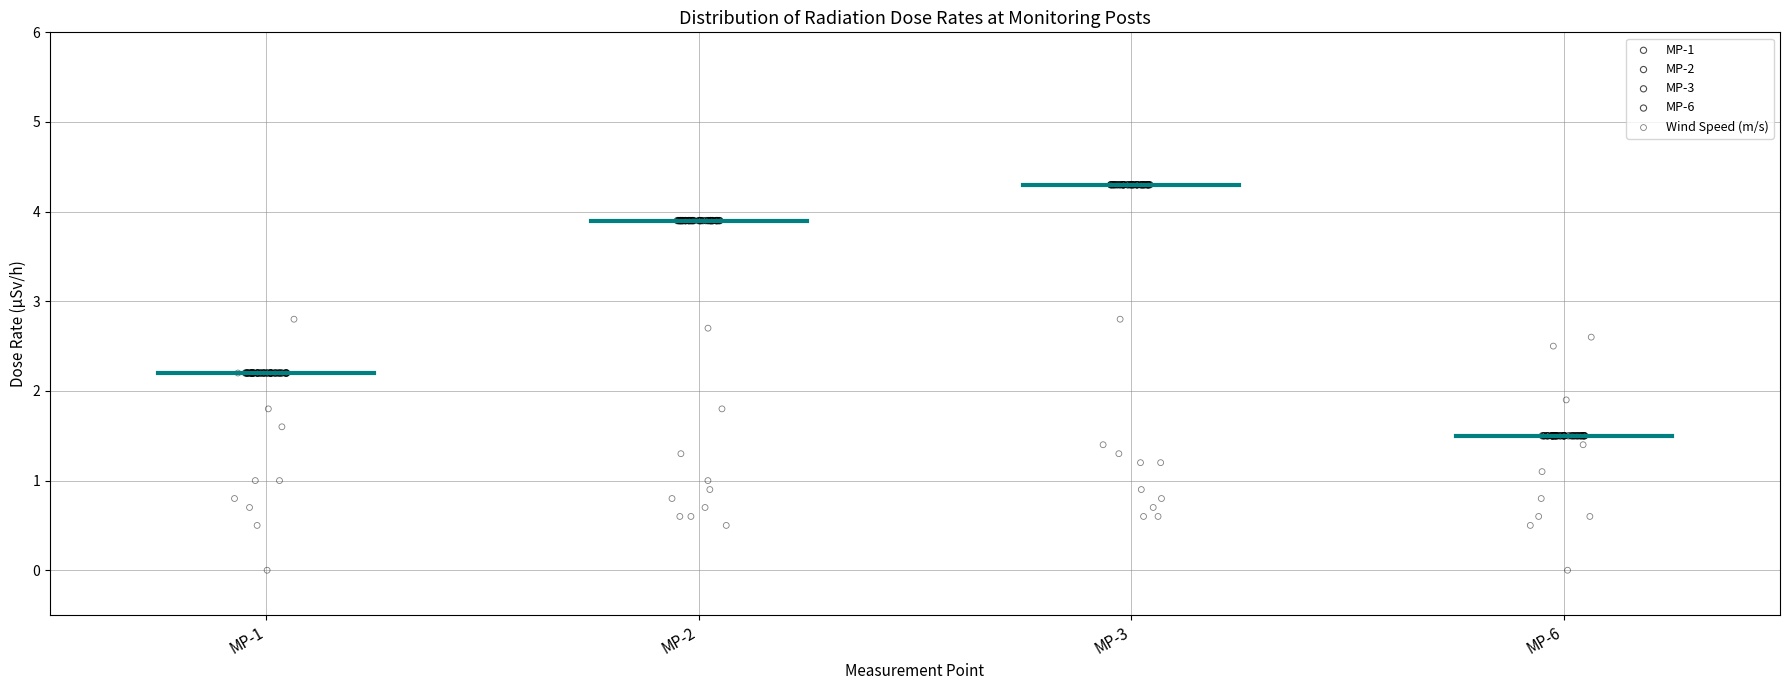

Which series reaches the minimum Y coordinate?

Wind Speed (m/s)